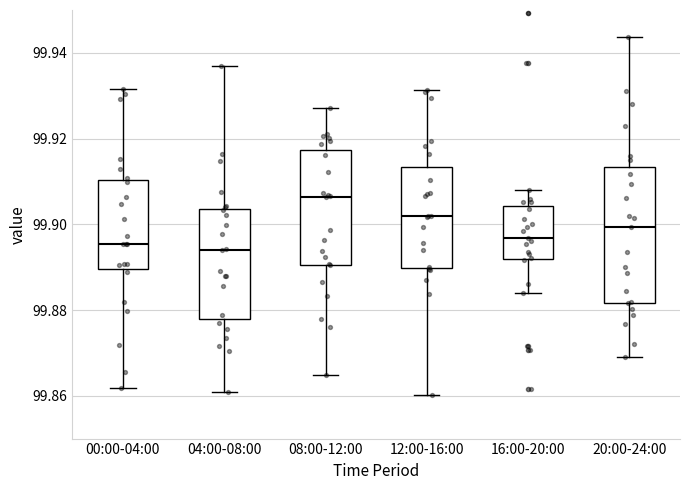

Reading left to right, read every box against the y-axis: the position of its median line, the range the box covers, and the ends of its whiskers. The values are not printed on the chart, so give them approximately, as read against the axis.

00:00-04:00: median 99.896, box 99.890 to 99.910, whiskers 99.862 to 99.932
04:00-08:00: median 99.894, box 99.878 to 99.904, whiskers 99.860 to 99.938
08:00-12:00: median 99.906, box 99.890 to 99.918, whiskers 99.864 to 99.928
12:00-16:00: median 99.902, box 99.890 to 99.914, whiskers 99.860 to 99.932
16:00-20:00: median 99.896, box 99.892 to 99.904, whiskers 99.884 to 99.908
20:00-24:00: median 99.900, box 99.882 to 99.914, whiskers 99.868 to 99.944